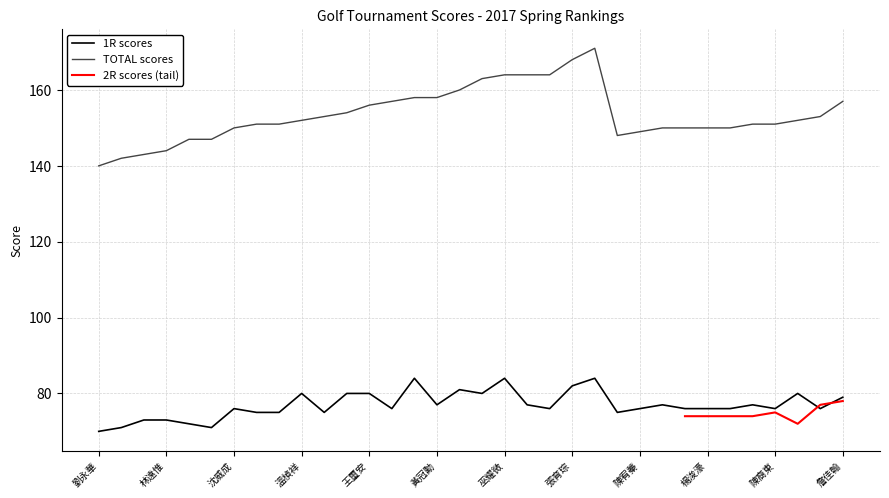

How many data points does each series have?

34